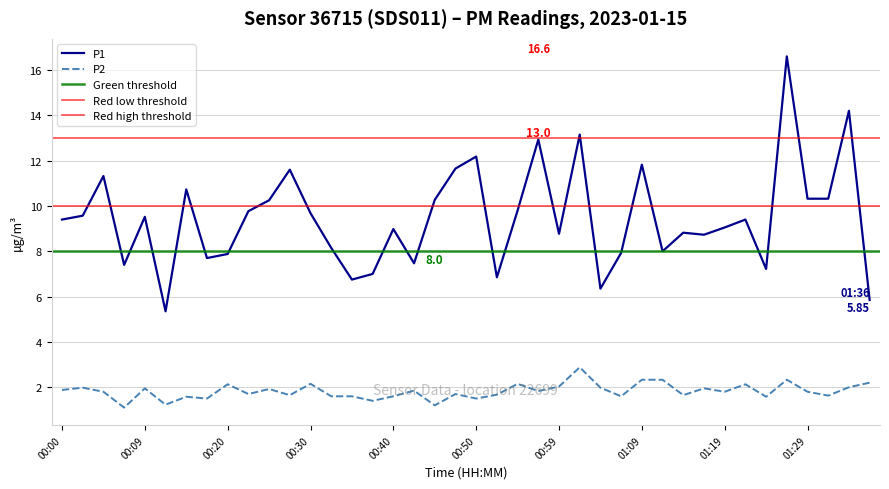

Which series has the largest total across all categories?

P1